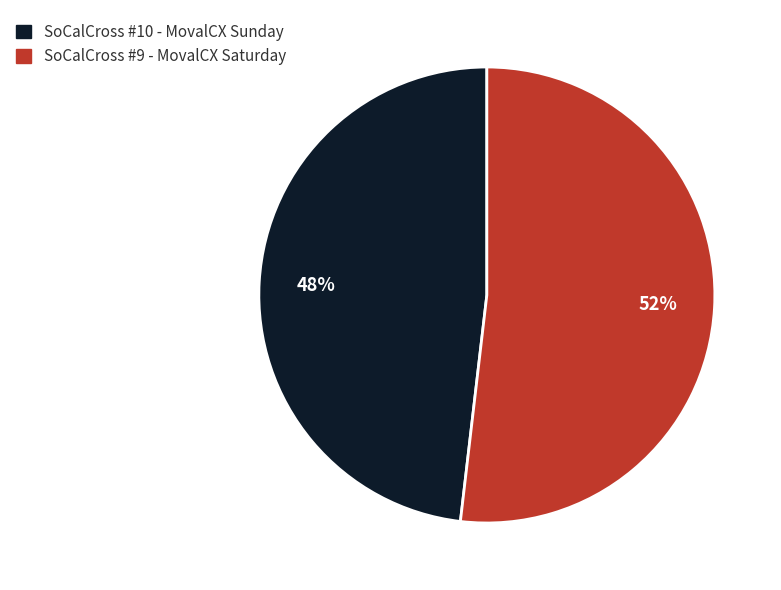

True or false: SoCalCross #9 - MovalCX Saturday accounts for 60% of the total.

False